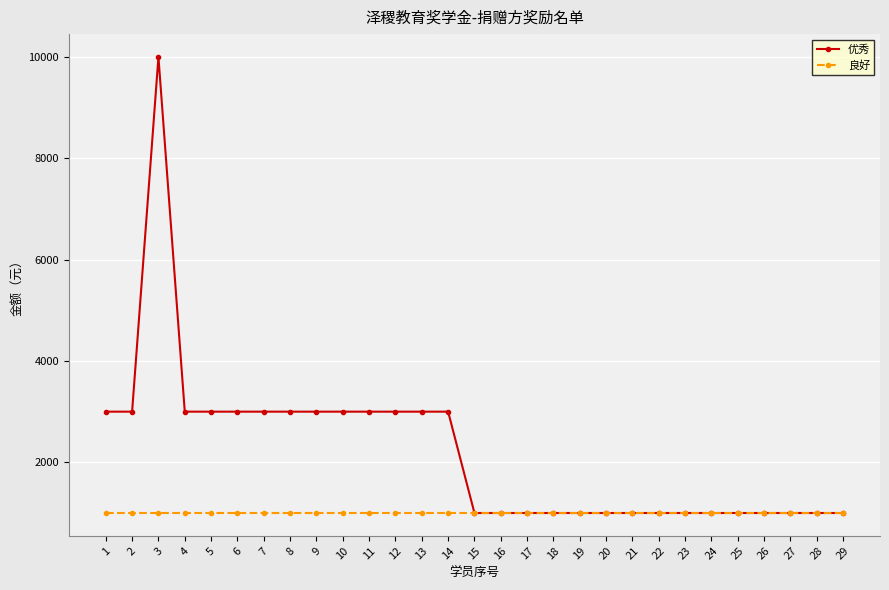

Count the 优秀 values in the range 1000 to 3000.

28